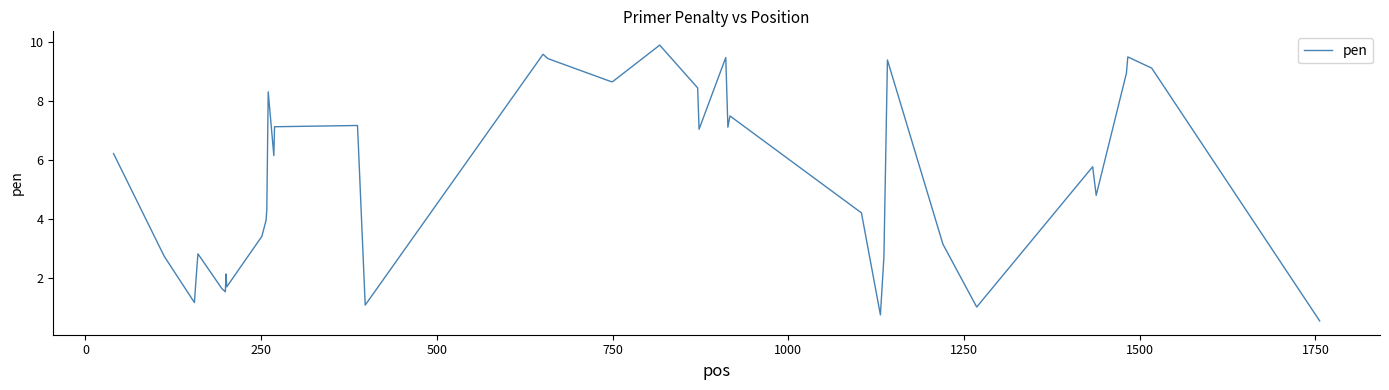

What is the difference between the maximum and minimum values?

9.4